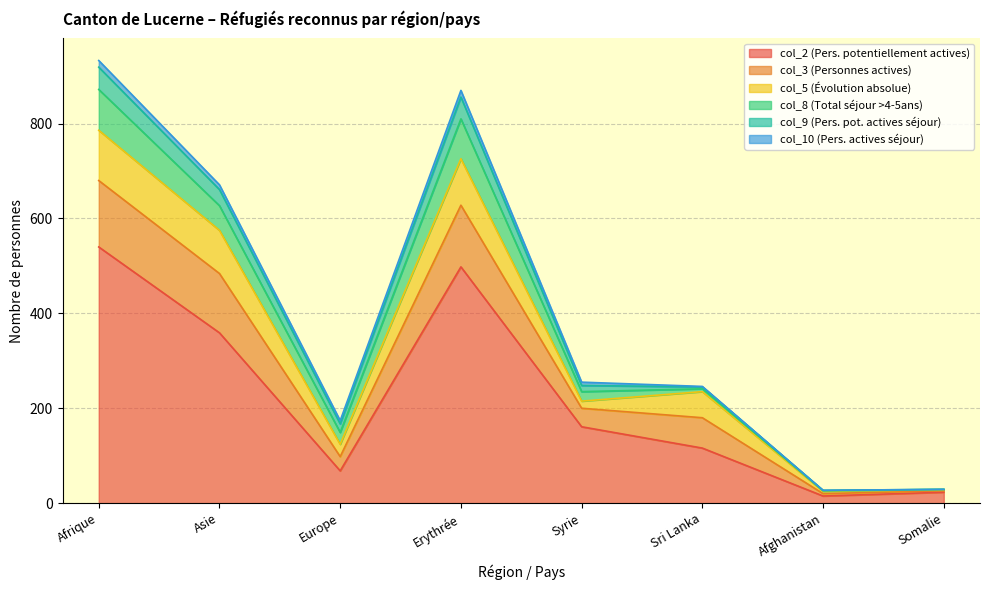

What are all the series names shown in the legend?

col_2 (Pers. potentiellement actives), col_3 (Personnes actives), col_5 (Évolution absolue), col_8 (Total séjour >4-5ans), col_9 (Pers. pot. actives séjour), col_10 (Pers. actives séjour)